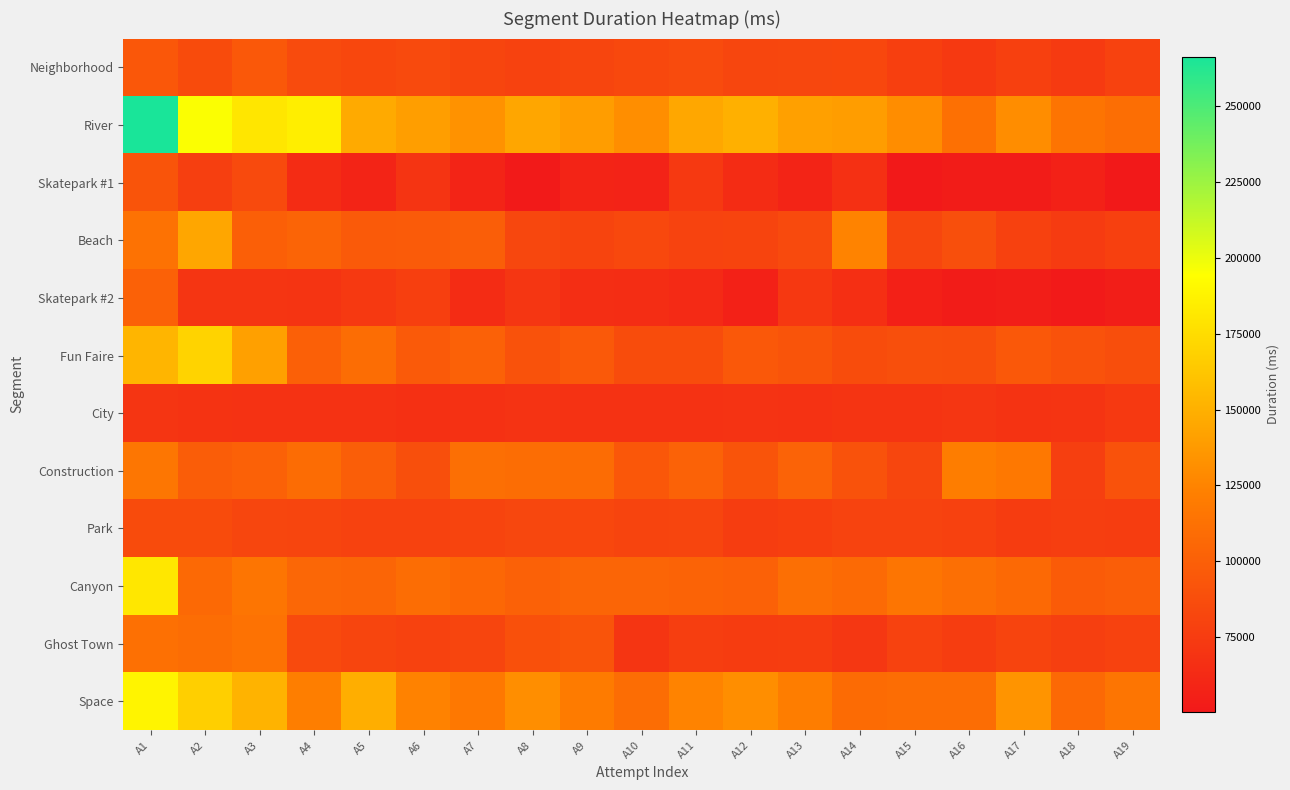

How many data points does each series have?

19